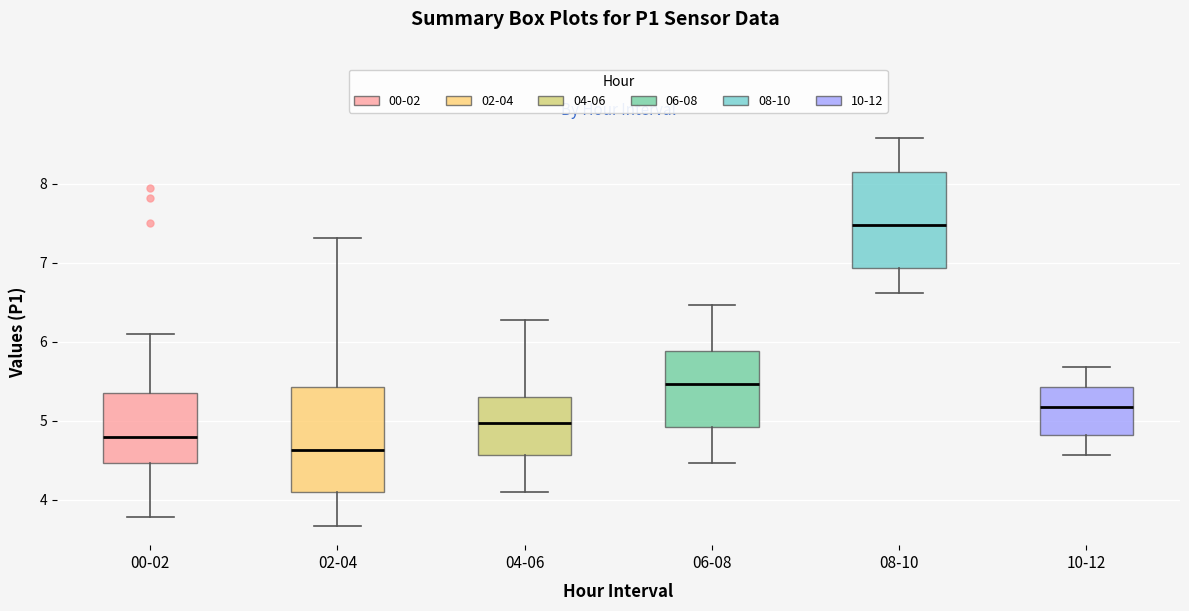

Reading left to right, read every box against the y-axis: the position of its median line, the range the box covers, and the ends of its whiskers. The values are not printed on the chart, so give them approximately, as read against the axis.

00-02: median 4.8, box 4.5 to 5.4, whiskers 3.8 to 6.1
02-04: median 4.6, box 4.1 to 5.4, whiskers 3.7 to 7.3
04-06: median 5.0, box 4.6 to 5.3, whiskers 4.1 to 6.3
06-08: median 5.5, box 4.9 to 5.9, whiskers 4.5 to 6.5
08-10: median 7.5, box 6.9 to 8.2, whiskers 6.6 to 8.6
10-12: median 5.2, box 4.8 to 5.4, whiskers 4.6 to 5.7